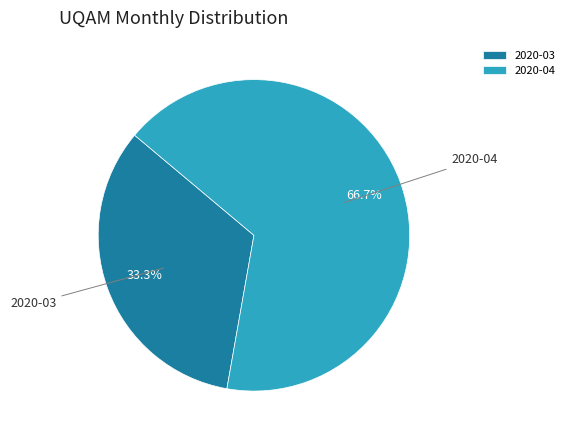

To the nearest percent, what portion does 2020-03 represent?

33%